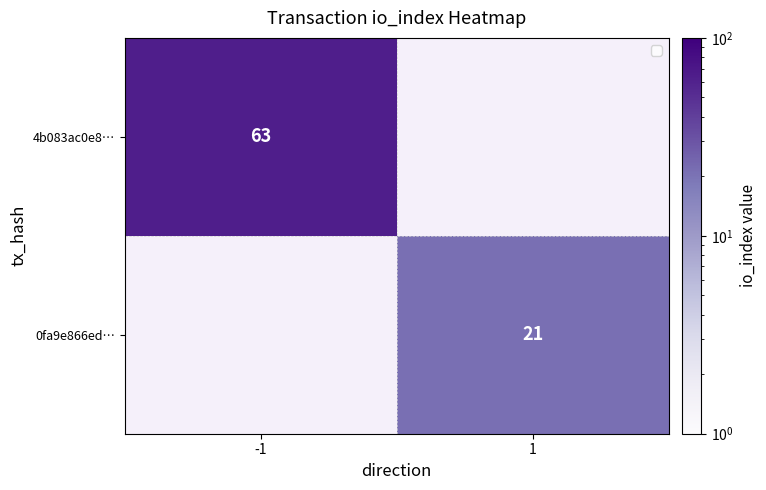

The 4b083ac0e8… series shows 63 at -1. True or false?

True